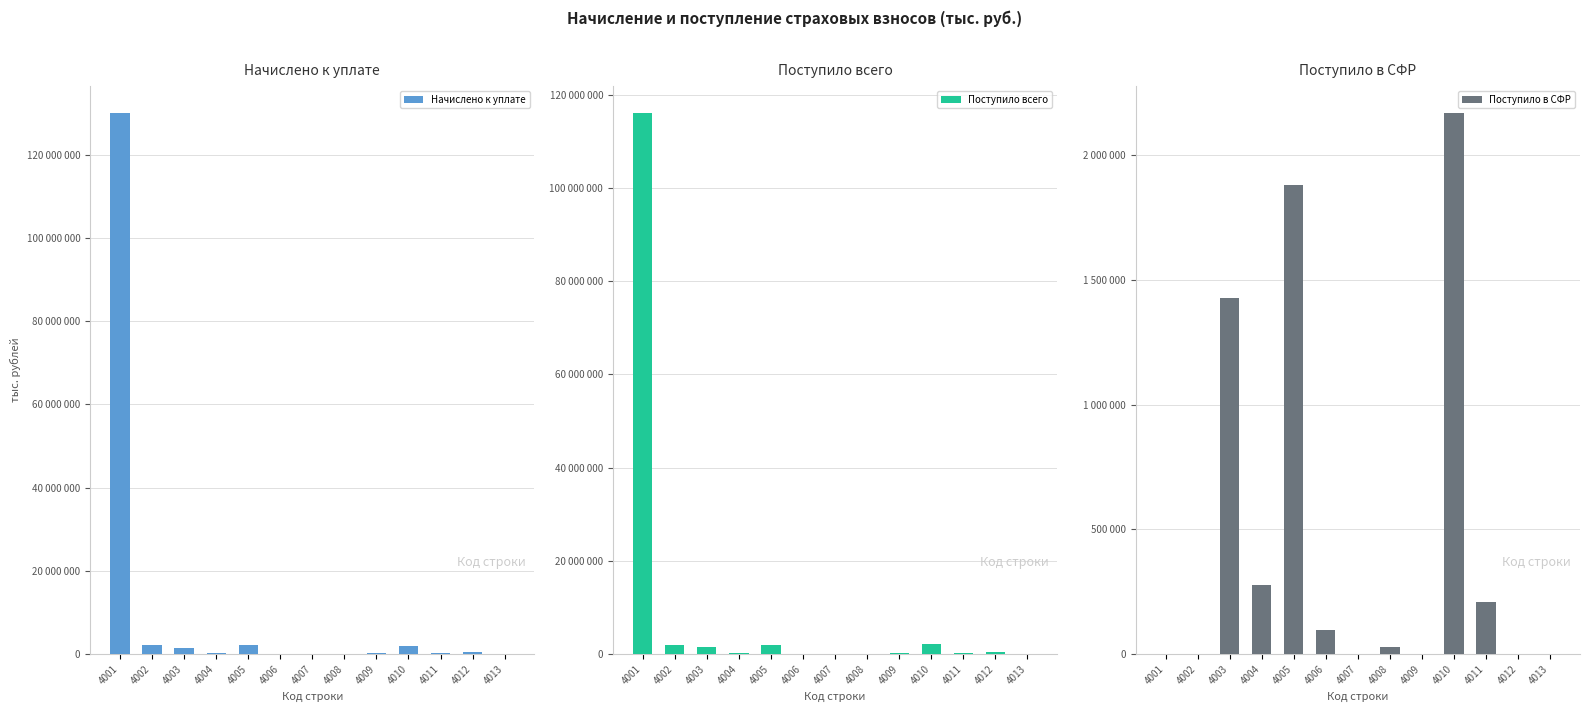

Reading left to right, transcribe all the data shown in this chart.

Начислено к уплате: 4001=130103778	4002=2246466	4003=1537691	4004=319232	4005=2064131	4006=101579	4007=72	4008=79907	4009=194730	4010=1938108	4011=199870	4012=476354	4013=0
Поступило всего: 4001=116083712	4002=1912907	4003=1427869	4004=275836	4005=1879190	4006=96227	4007=0	4008=26401	4009=163245	4010=2170498	4011=209236	4012=535157	4013=0
Поступило в СФР: 4001=0	4002=0	4003=1427869	4004=275836	4005=1879190	4006=96227	4007=0	4008=26401	4009=0	4010=2170498	4011=209236	4012=0	4013=0